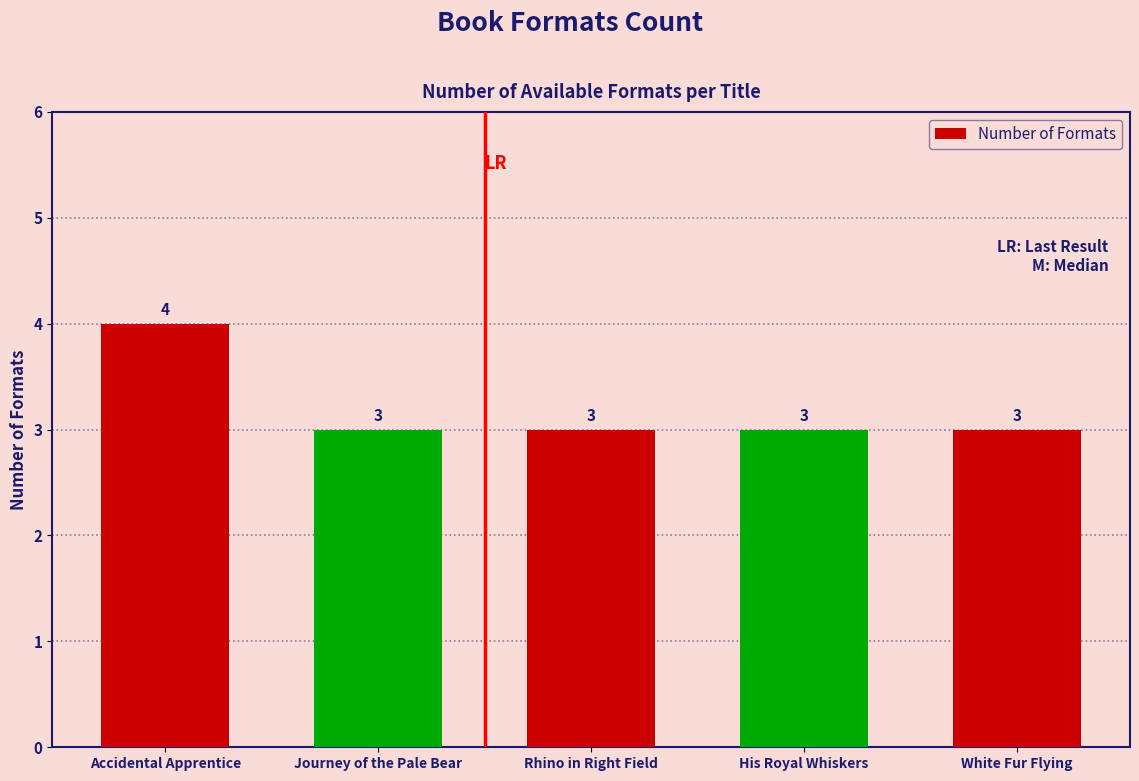

What is the difference between the maximum and minimum values?

1